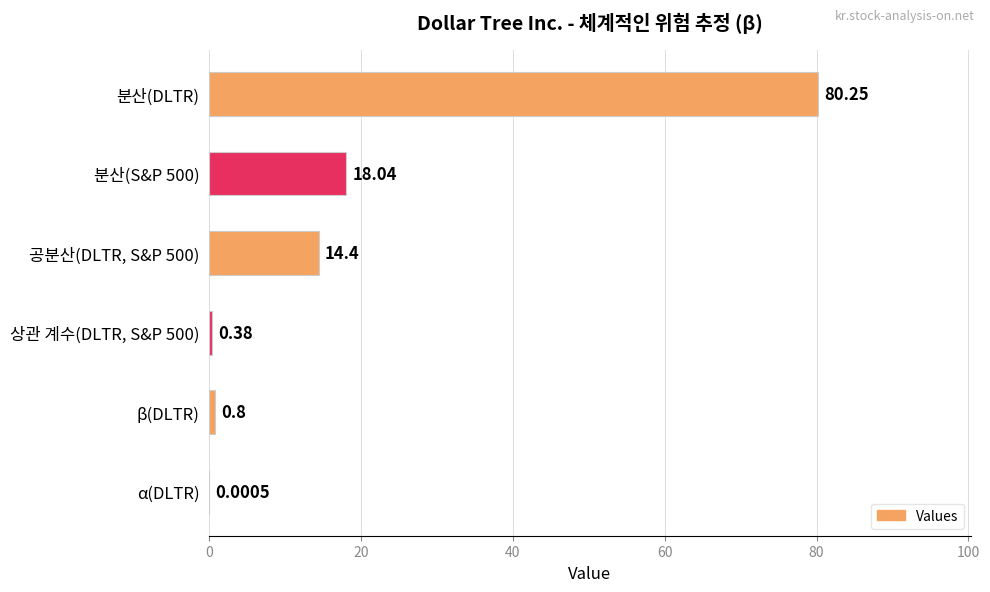

What is the change in value from 분산(S&P 500) to β(DLTR)?

-17.2